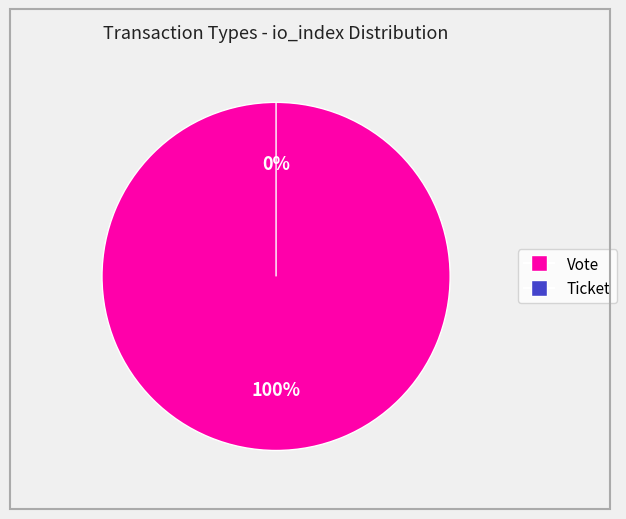

To the nearest percent, what is the combined percentage of Vote (io_index=1) and Ticket (io_index=0)?

100%